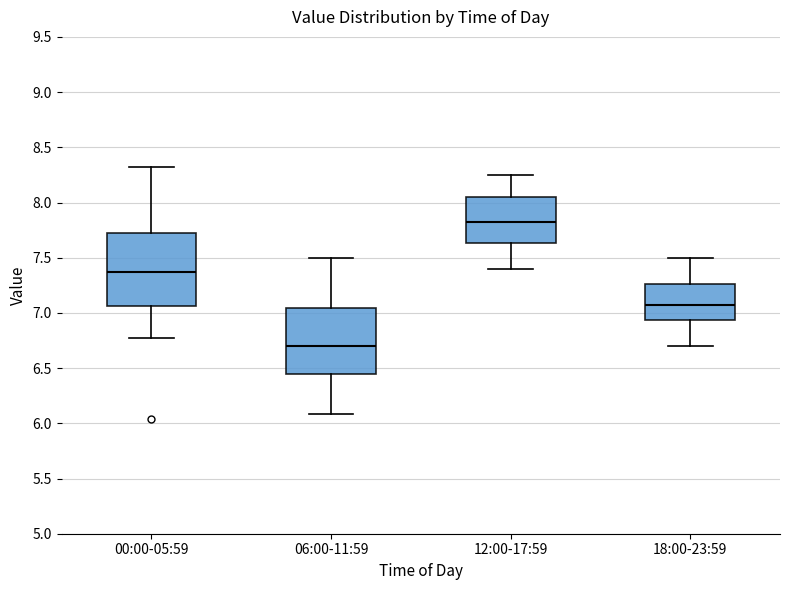

Which box is the tallest, from its lower edge to its upper edge?

00:00-05:59